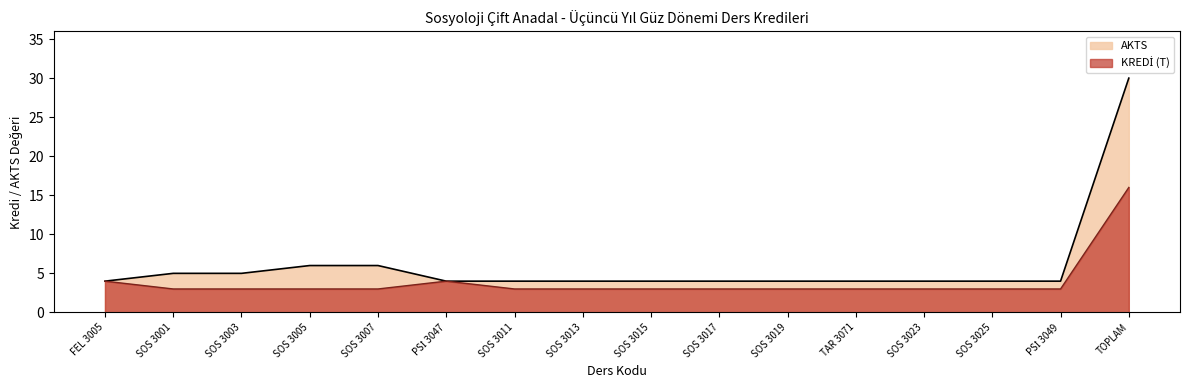

Does the chart display data point markers on the line(s)?

No